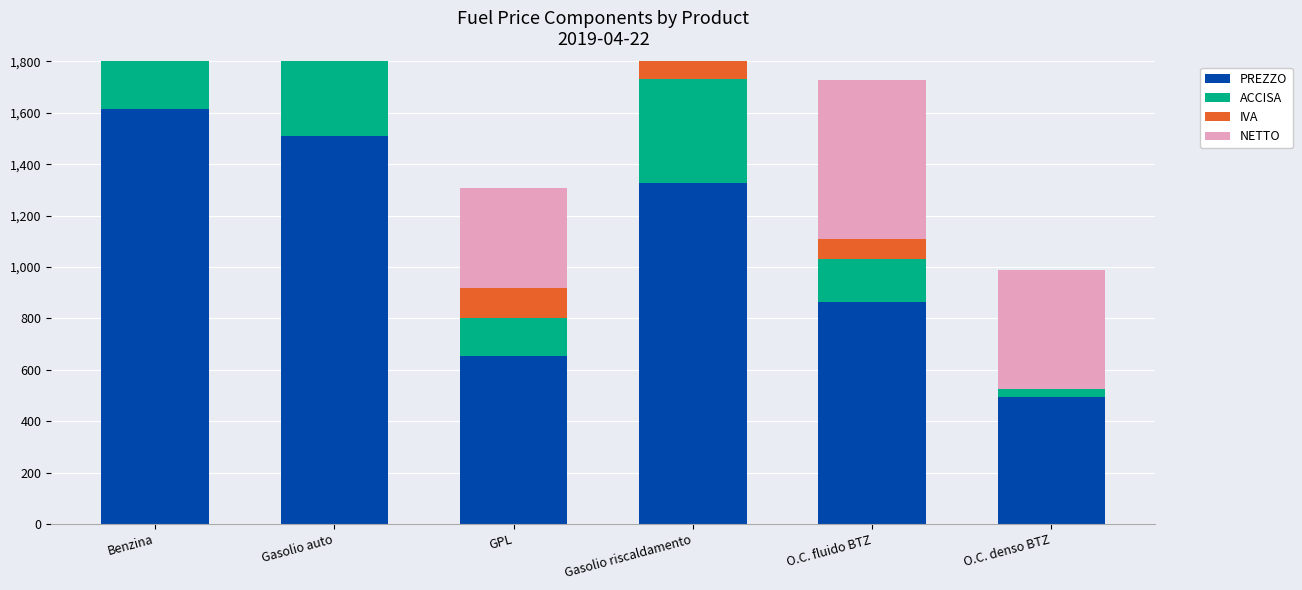

Reading left to right, transcribe all the data shown in this chart.

PREZZO: Benzina=1615.2	Gasolio auto=1511.5	GPL=653.7	Gasolio riscaldamento=1327.8	O.C. fluido BTZ=864.1	O.C. denso BTZ=495.0
ACCISA: Benzina=728.4	Gasolio auto=617.4	GPL=147.3	Gasolio riscaldamento=403.2	O.C. fluido BTZ=166.8	O.C. denso BTZ=31.4
IVA: Benzina=291.3	Gasolio auto=272.6	GPL=117.9	Gasolio riscaldamento=239.4	O.C. fluido BTZ=78.6	O.C. denso BTZ=0.0
NETTO: Benzina=595.6	Gasolio auto=621.5	GPL=388.6	Gasolio riscaldamento=685.1	O.C. fluido BTZ=618.7	O.C. denso BTZ=463.6